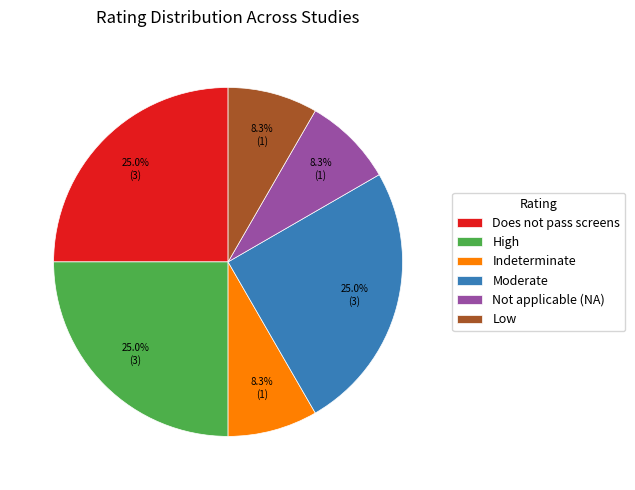

Is there any slice that represents more than half of the pie?

No